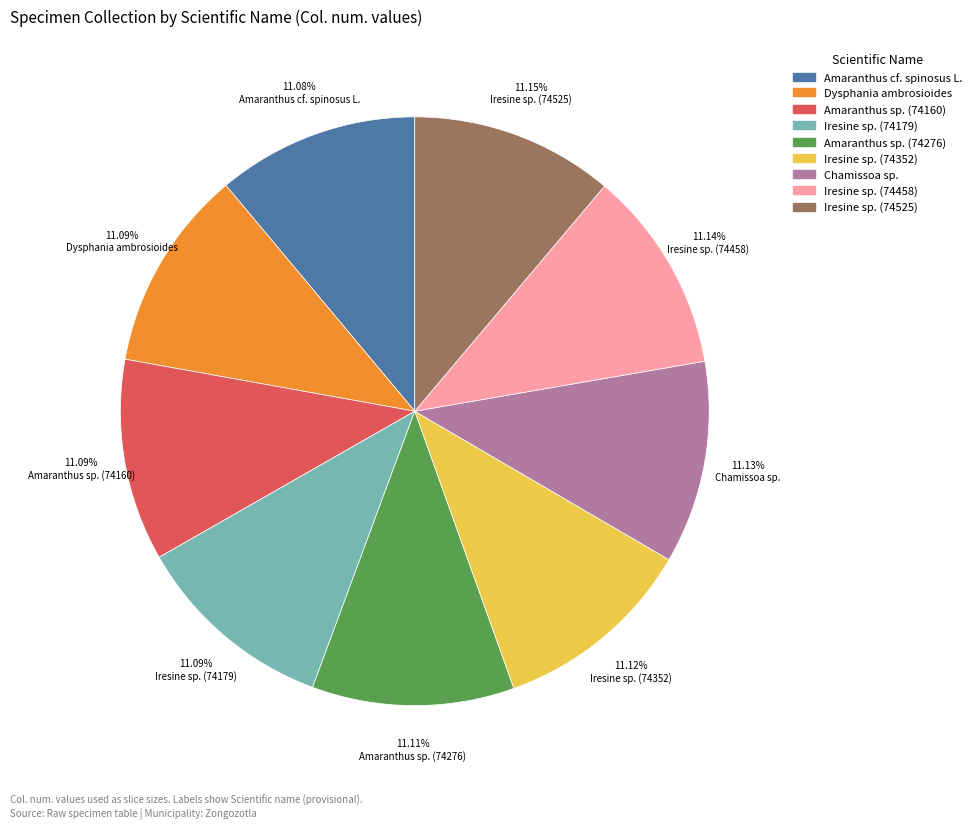

Is there any slice that represents more than half of the pie?

No